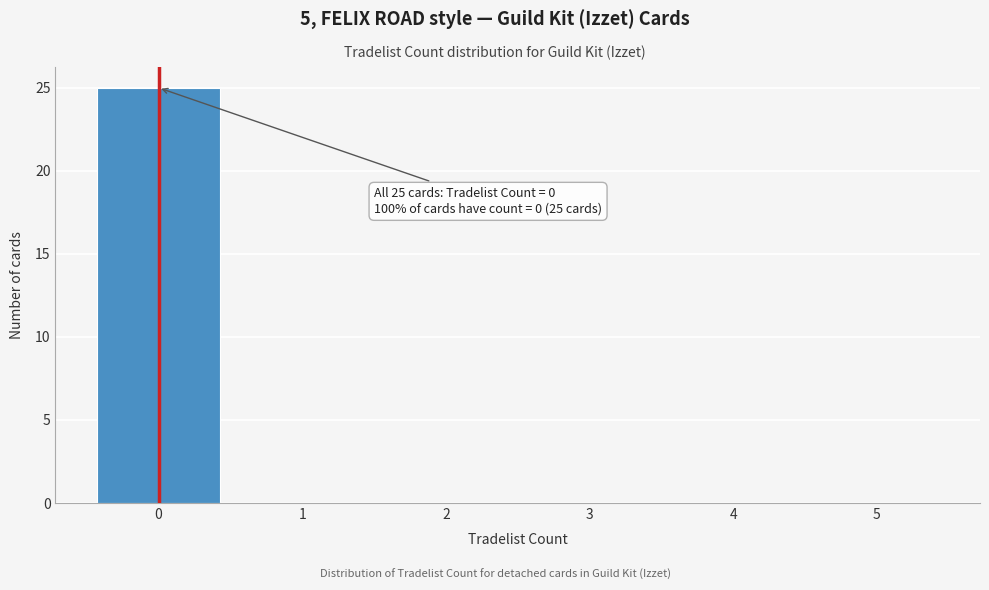

Over which range of the x-axis is the bar tallest?

-0.5 to 0.5